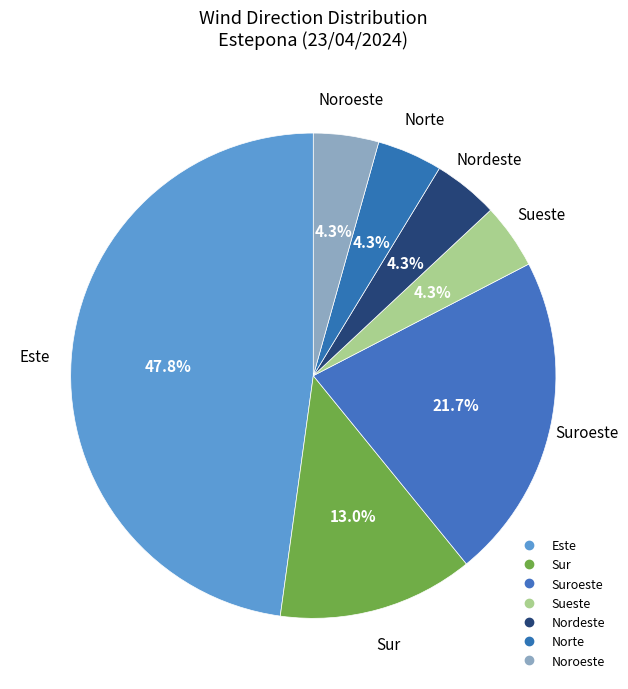

Which category has the biggest portion of the pie?

Este